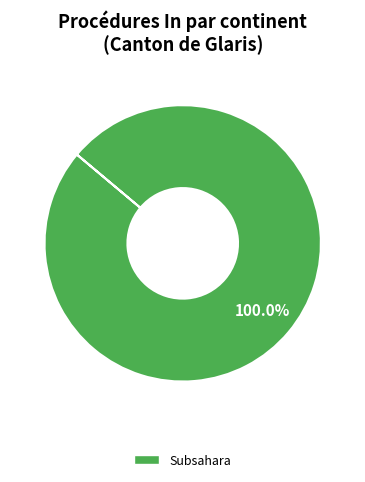

How many slices are in this pie chart?

1